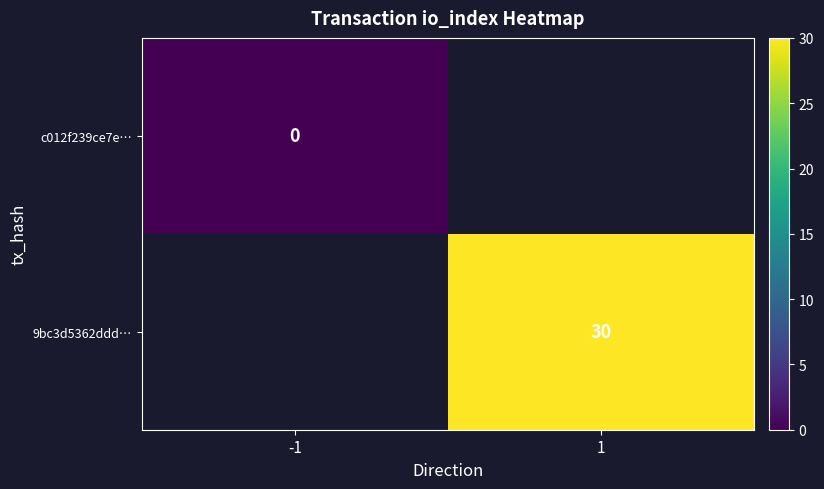

Is it true that 9bc3d5362ddd… equals 16 at 1?

False